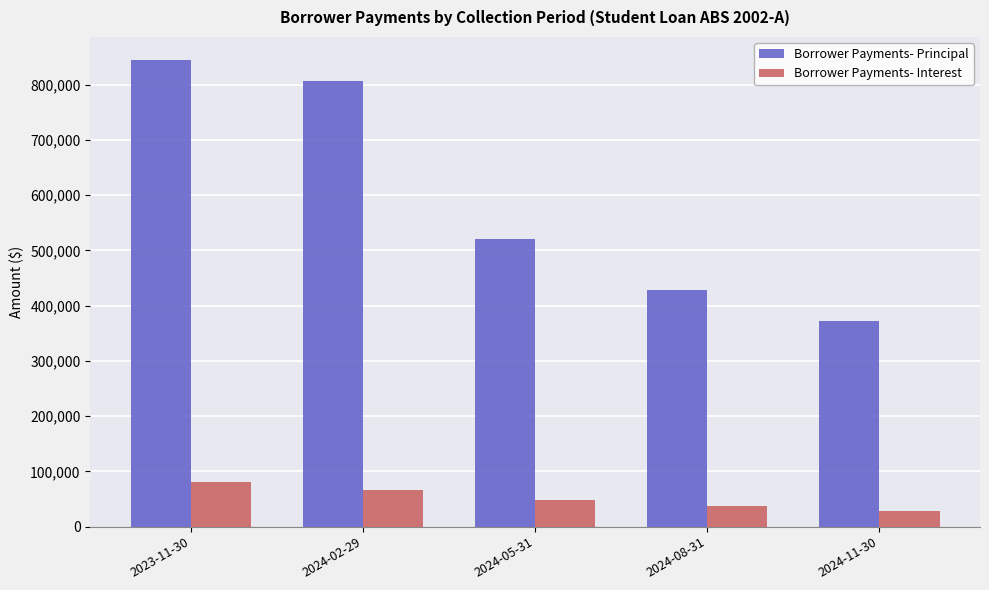

Is the value of Borrower Payments- Interest at 2023-11-30 greater than the value of Borrower Payments- Principal at 2024-02-29?

No